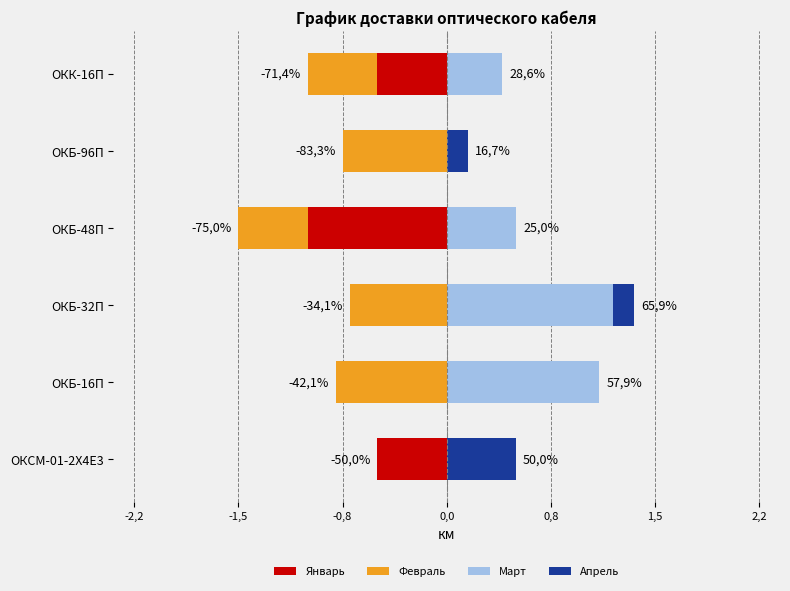

Which series has the largest total across all categories?

Март